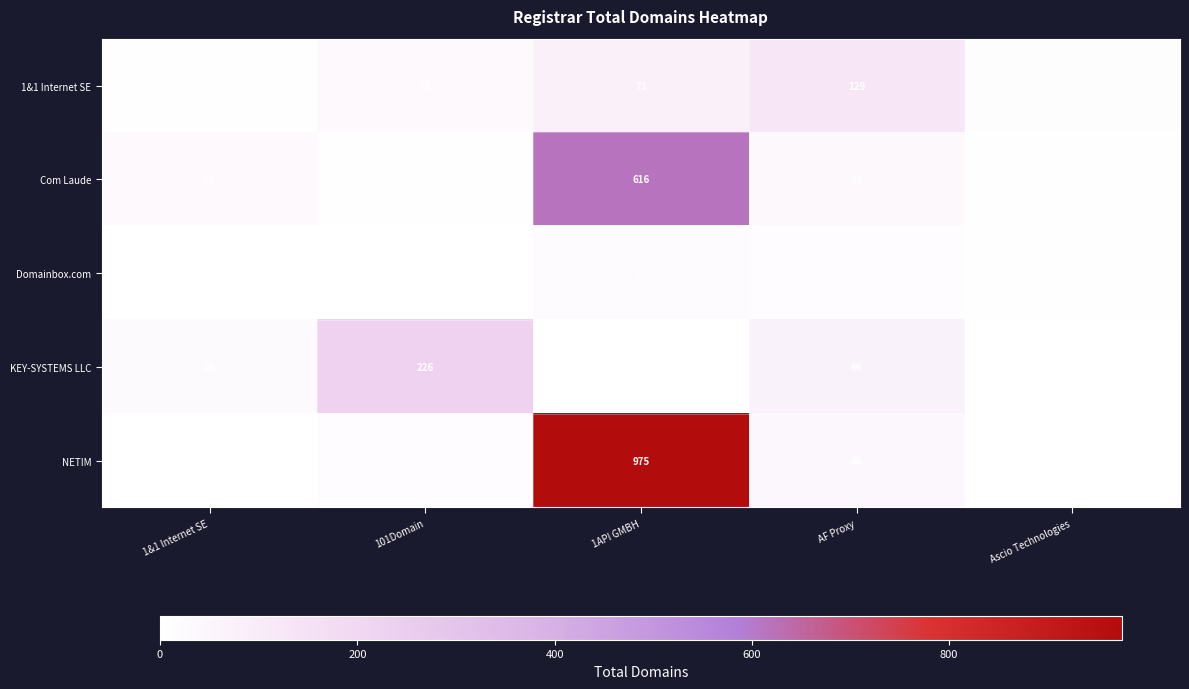

How many series are shown in this chart?

5